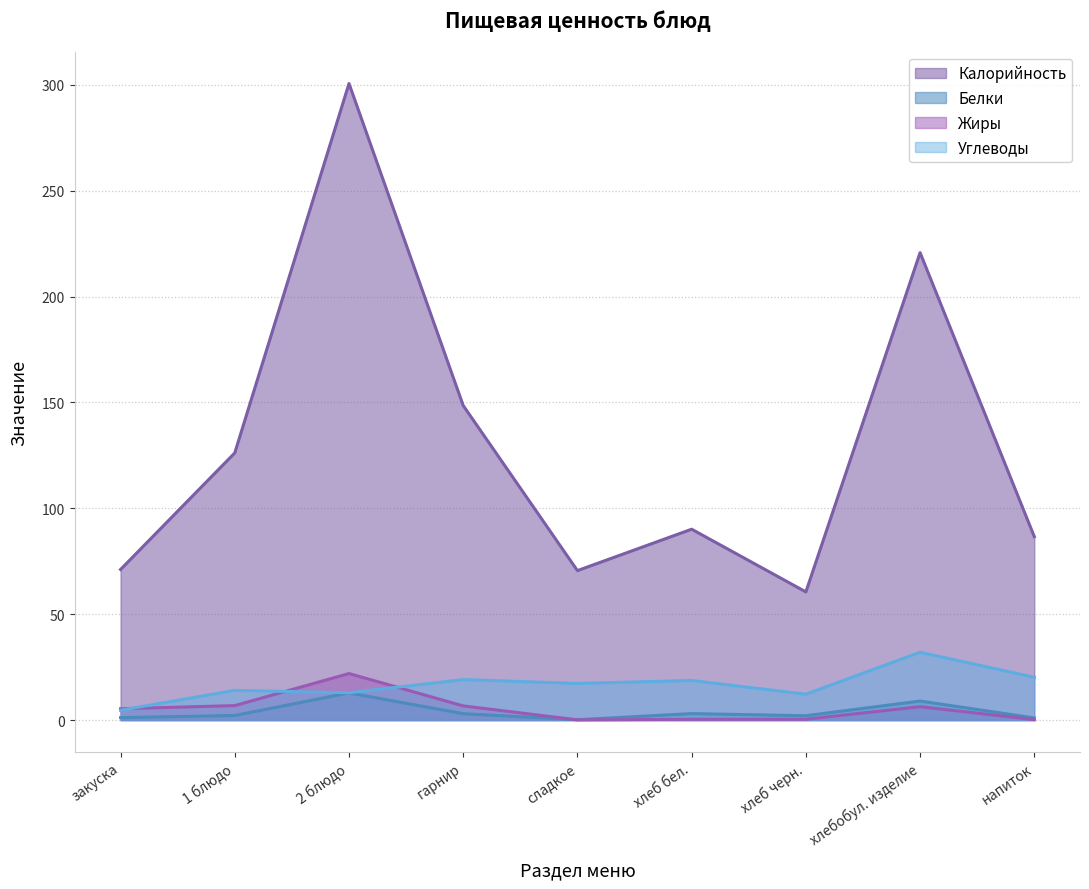

True or false: Белки has more than 2 interior local peaks.

True